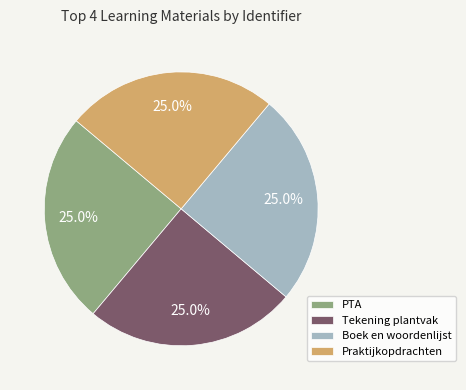

How much of the chart is everything except Boek en woordenlijst?

75.0%